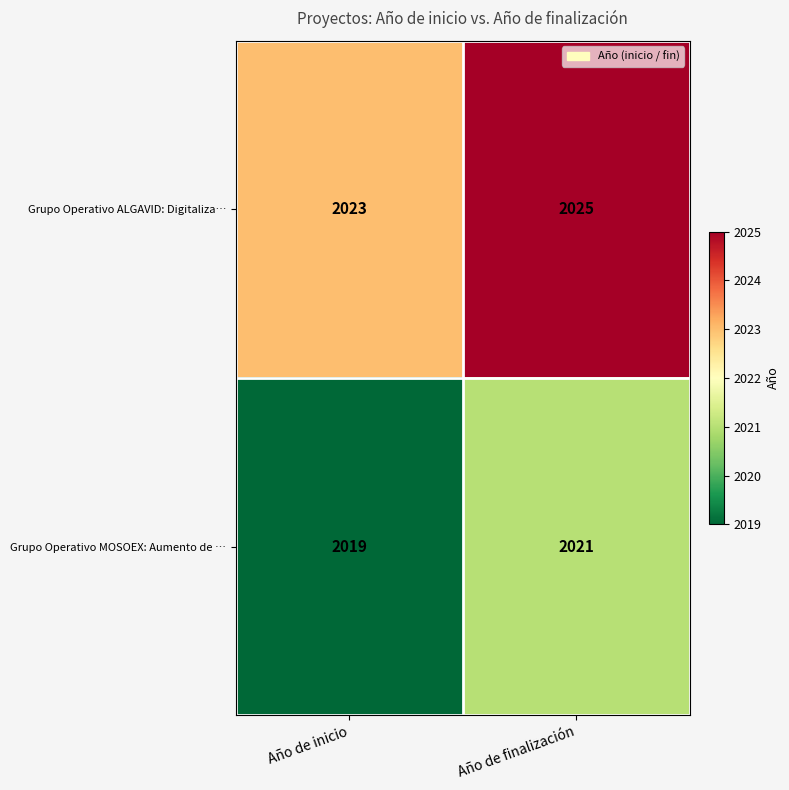

At how many categories does at least one series exceed 2019?

2